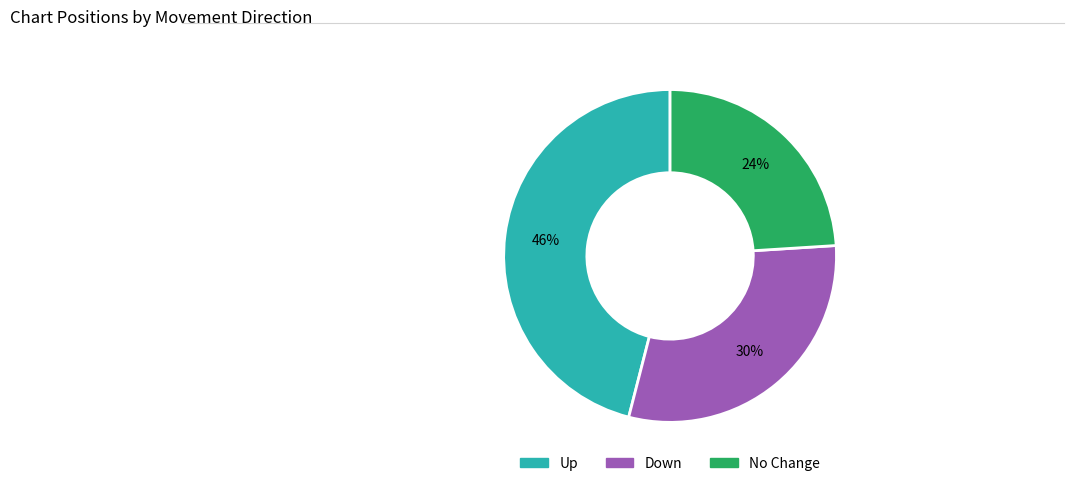

Is there a majority slice in this chart?

No